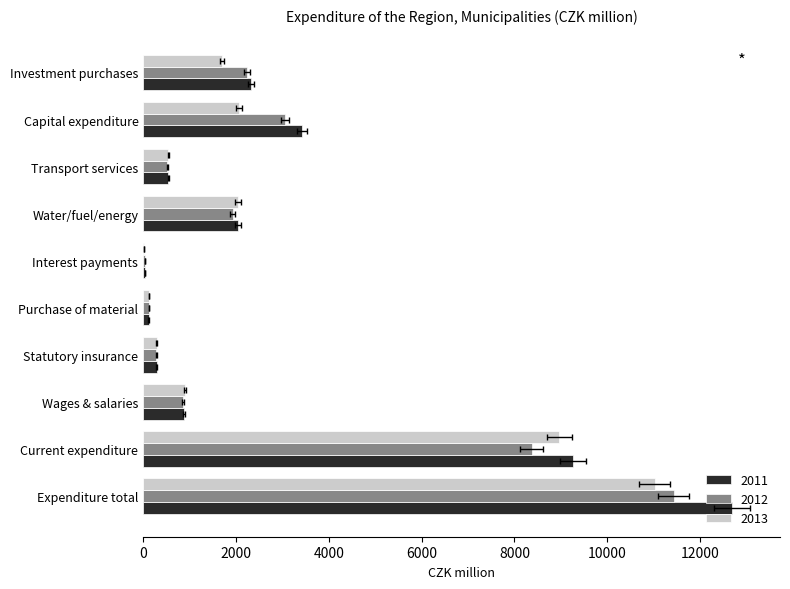

What are all the series names shown in the legend?

2011, 2012, 2013